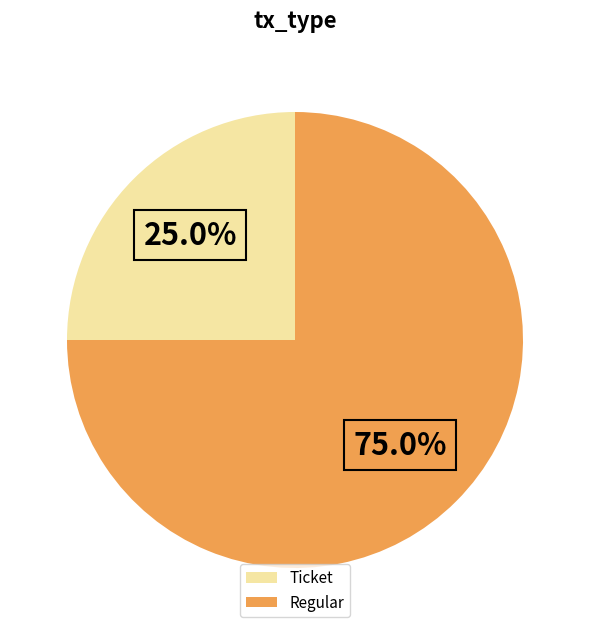

What is the majority slice?

Regular